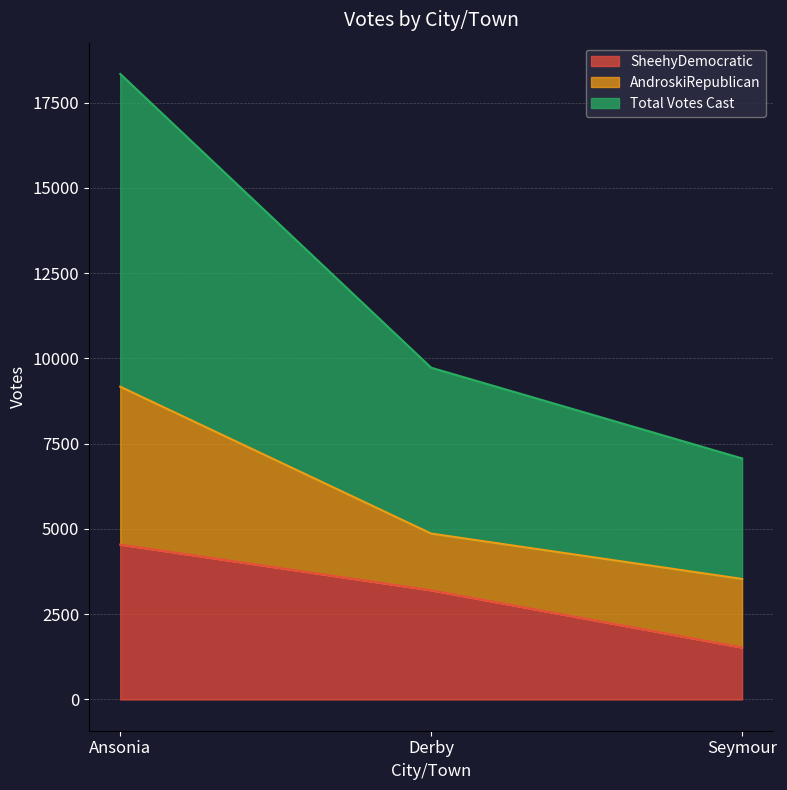

At which label does SheehyDemocratic first exceed 3199?

Ansonia